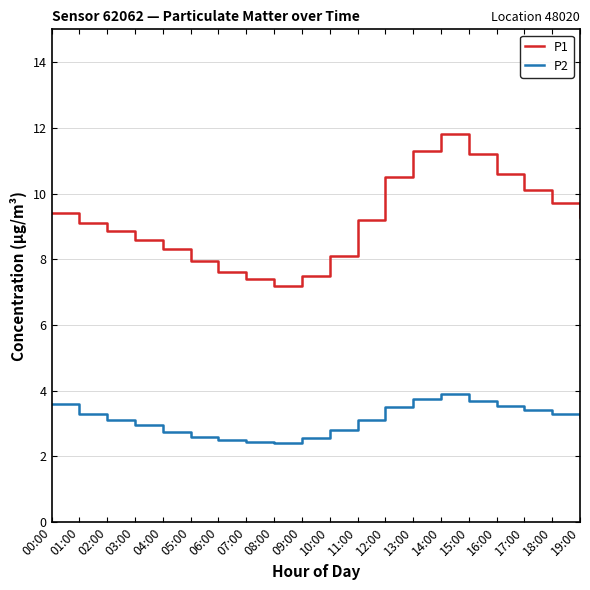

What is the difference between the P1 values at 13:00 and 08:00?

4.1